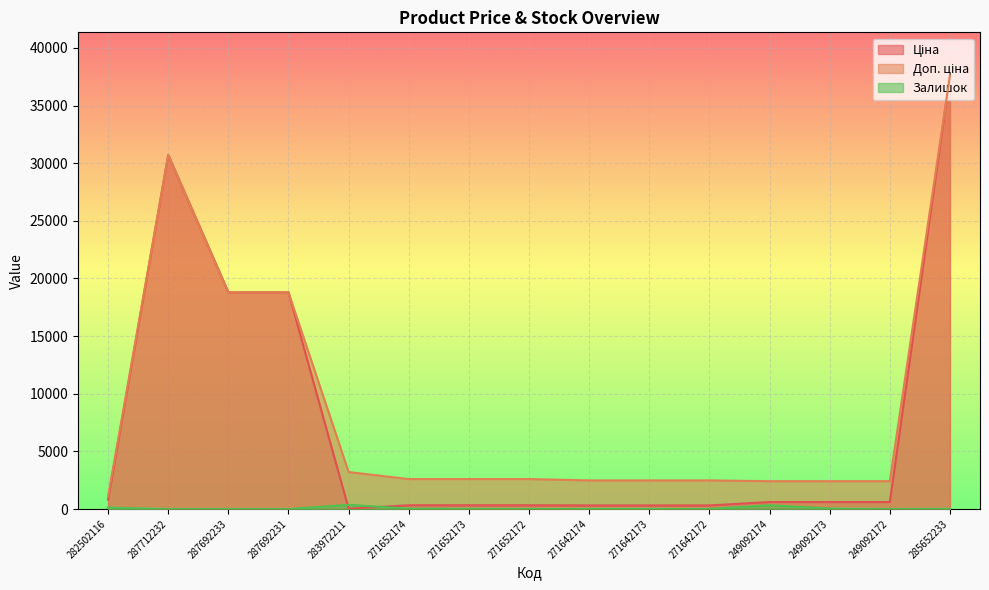

What is the difference between the Ціна values at 285652233 and 287712232?

6876.5